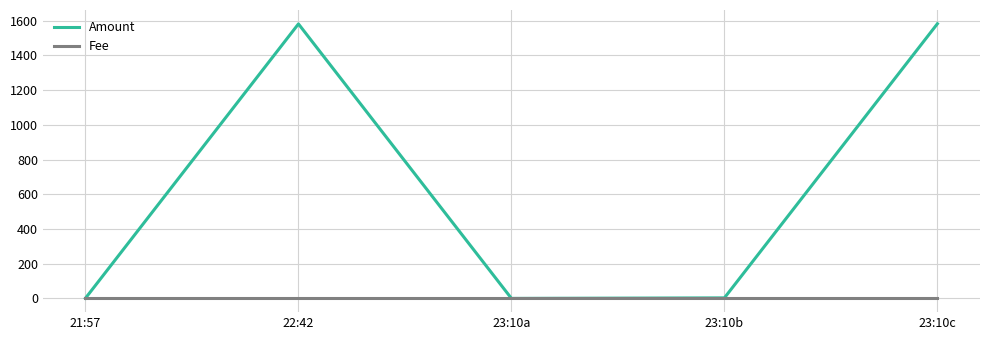

List the series in order of their peak value, lowest first.

Fee, Amount